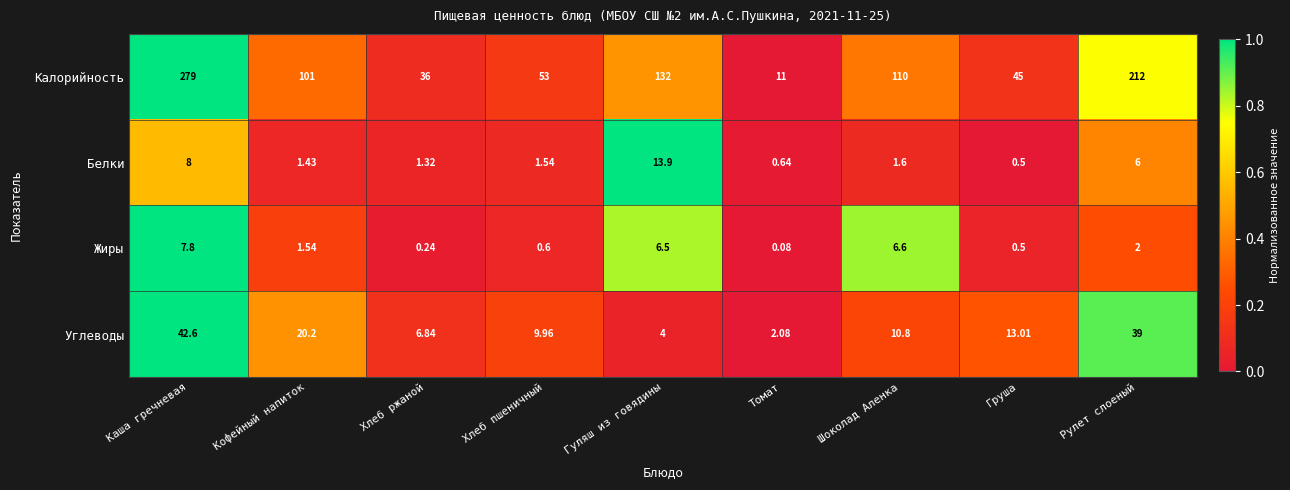

How many categories are shown in the chart?

9